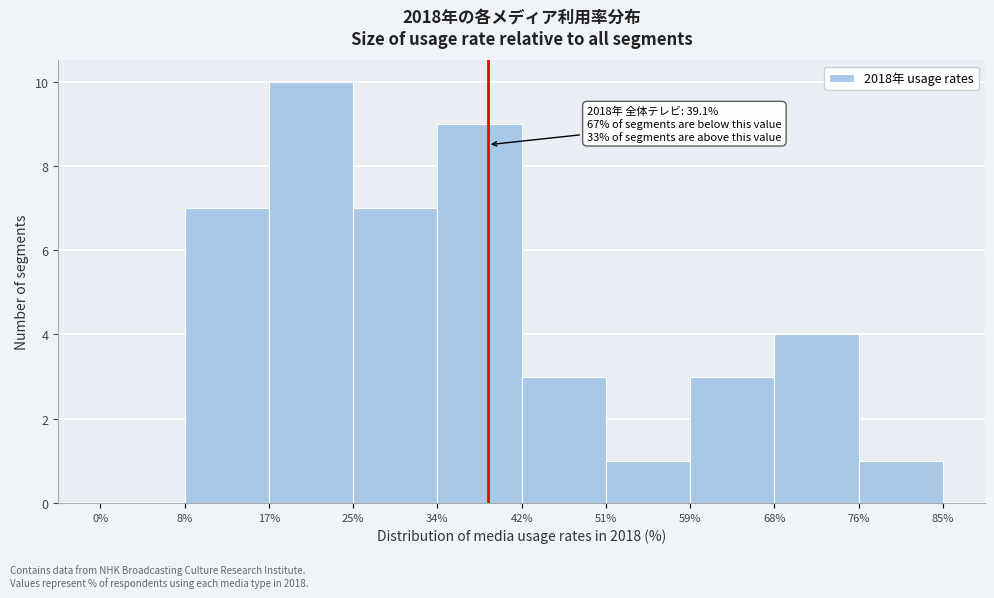

Over which range of the x-axis is the bar tallest?

17% to 25%